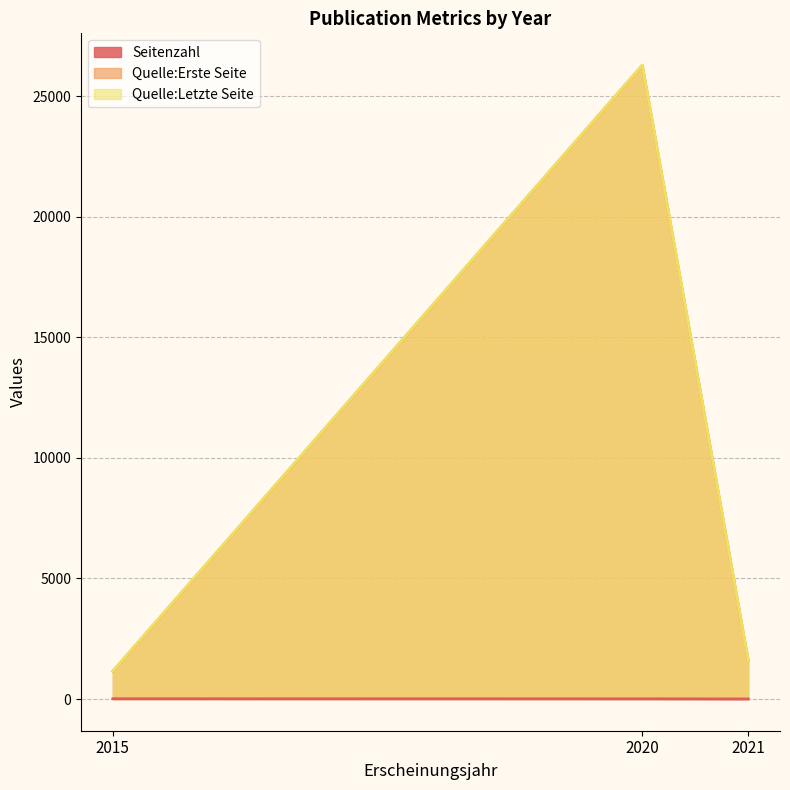

Rank the series at 2020 from highest to lowest value.

Quelle:Letzte Seite, Quelle:Erste Seite, Seitenzahl